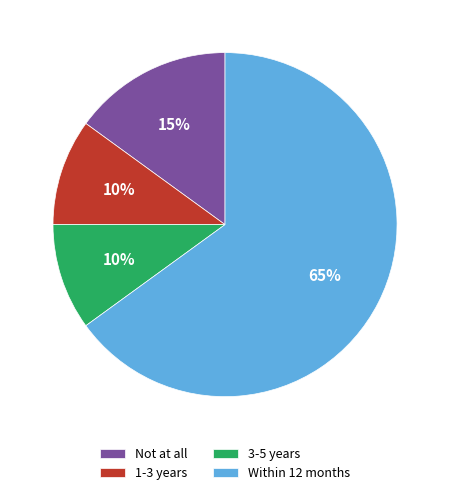

What percentage is the 3-5 years slice, to the nearest percent?

10%